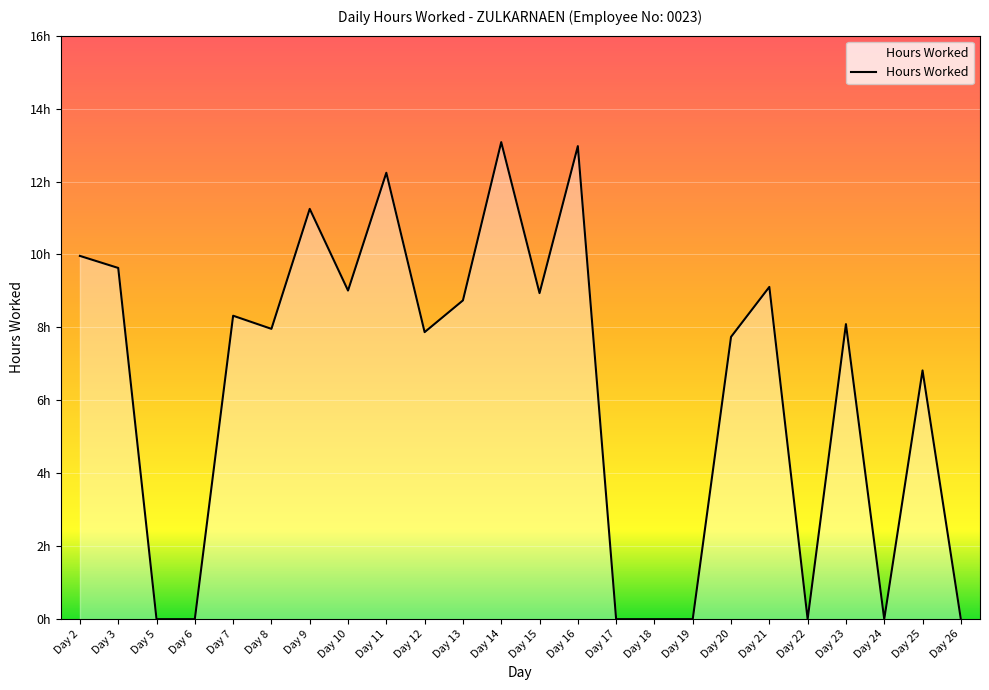

Does the chart have visible grid lines?

No